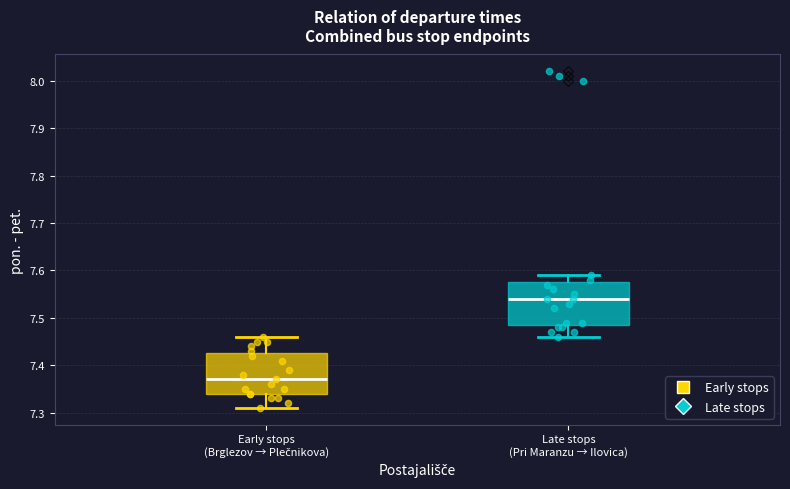

Which box has the lowest median line?

Early stops (Brglezov → Plečnikova)